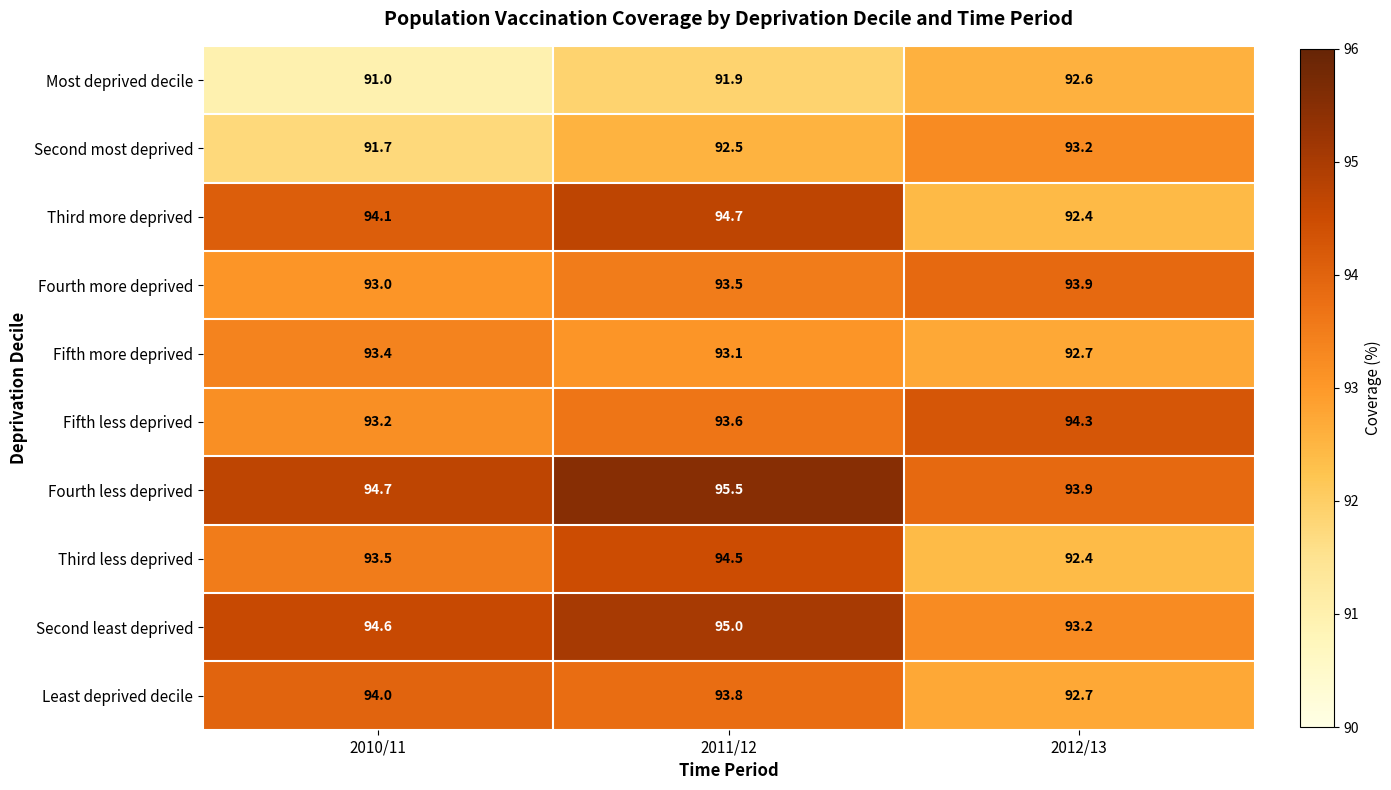

How many categories are shown in the chart?

3